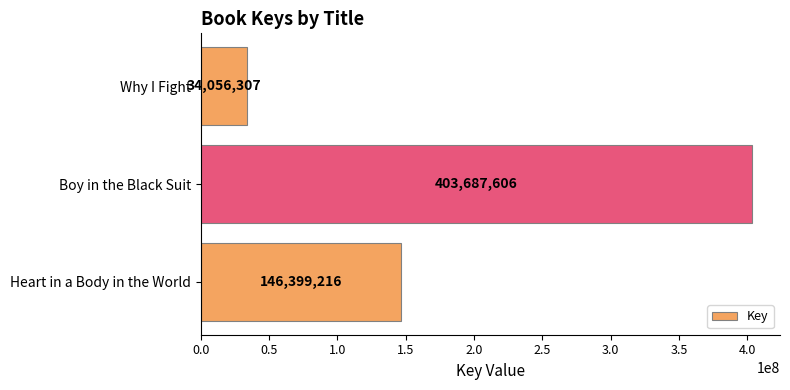

Which has a higher value, Boy in the Black Suit or Heart in a Body in the World?

Boy in the Black Suit